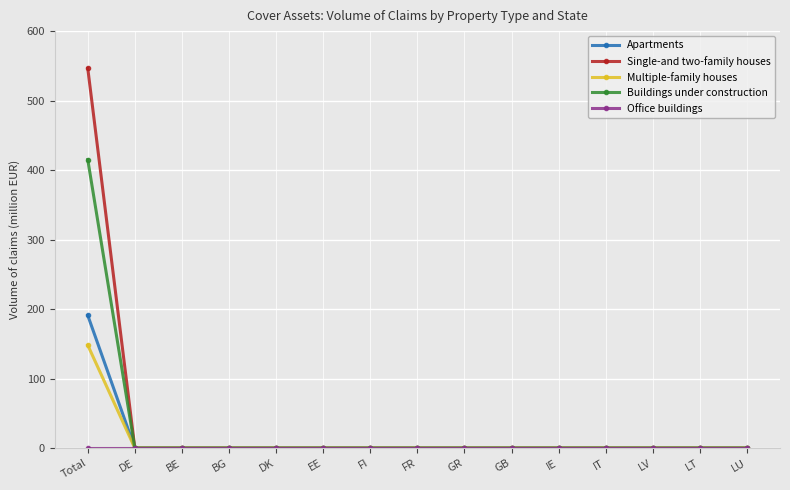

What is the total value across all series at Total?

1300.8